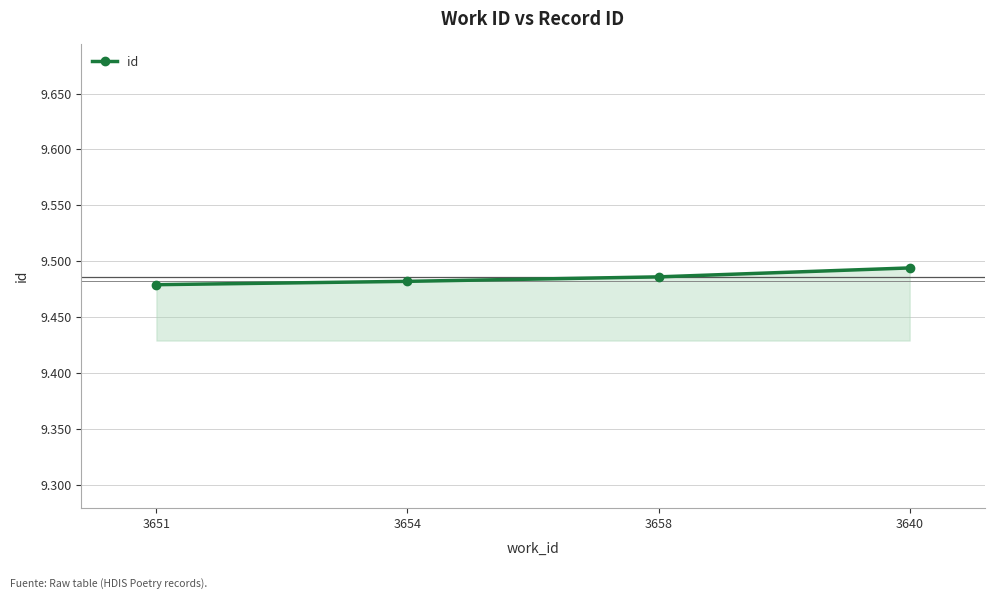

The chart shows a value of 6367 at 3640. True or false?

False